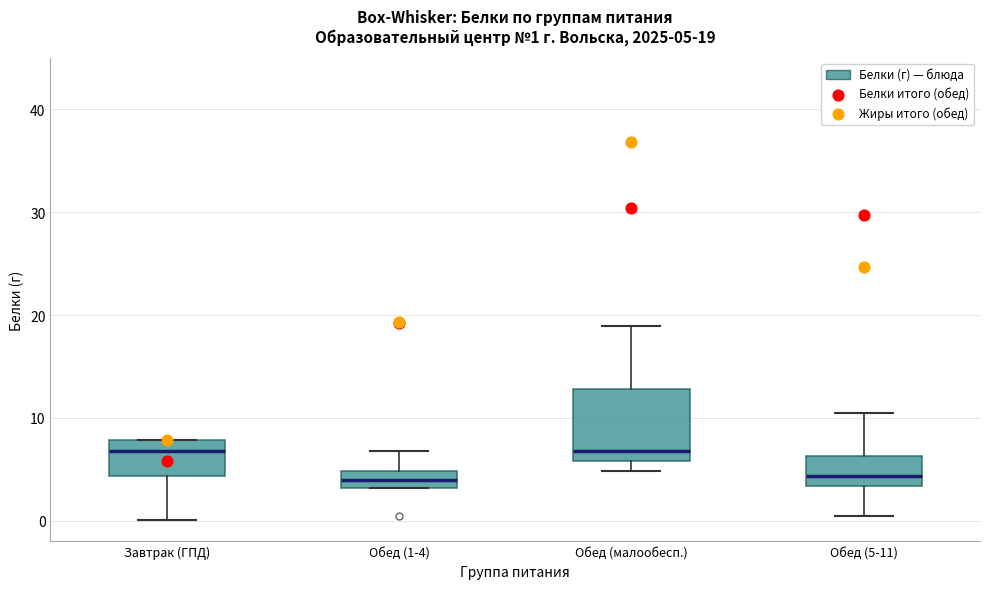

Which box is the tallest, from its lower edge to its upper edge?

Обед (малообесп.)